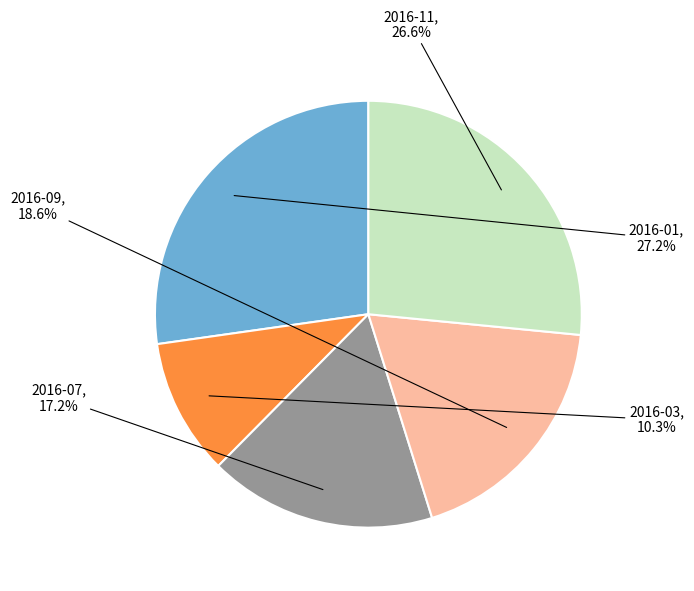

Is there a majority slice in this chart?

No